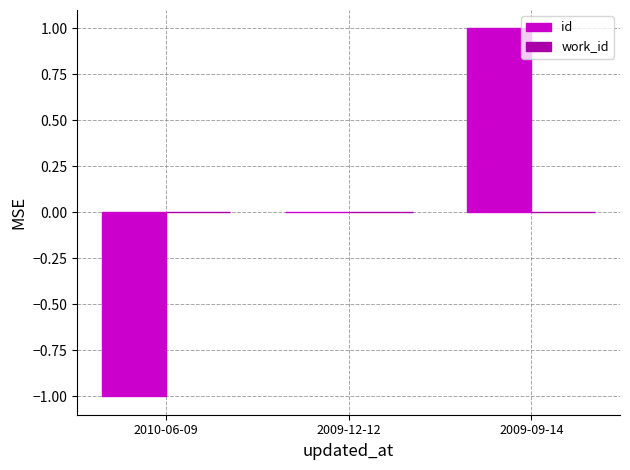

True or false: the data shows -1 at 2009-12-12.

False